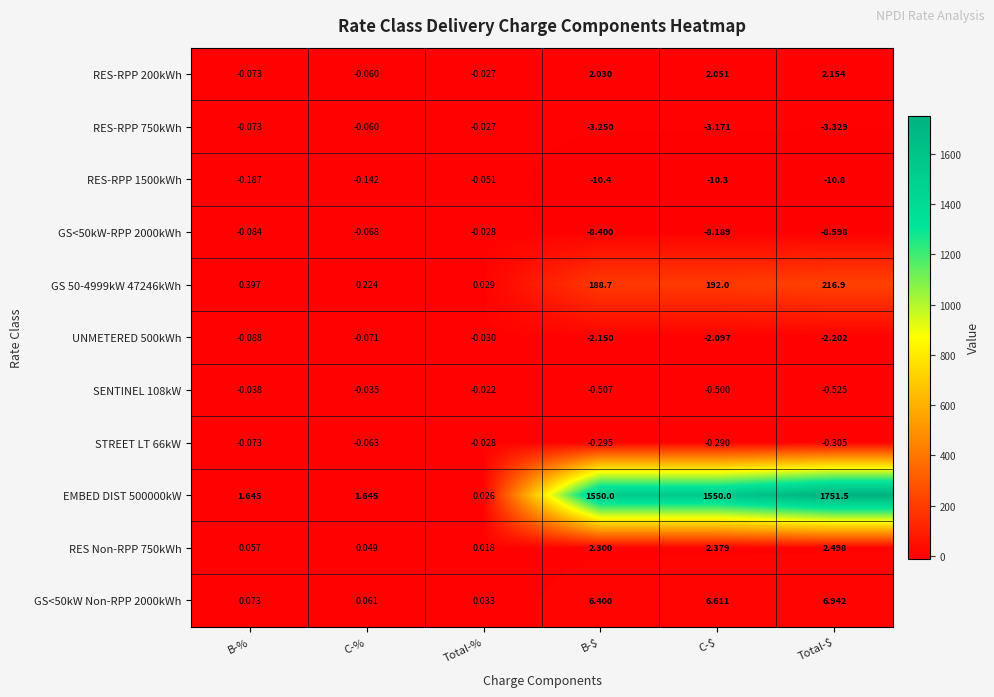

Which category has the highest value in the GS<50kW-RPP 2000kWh series?

Total-%